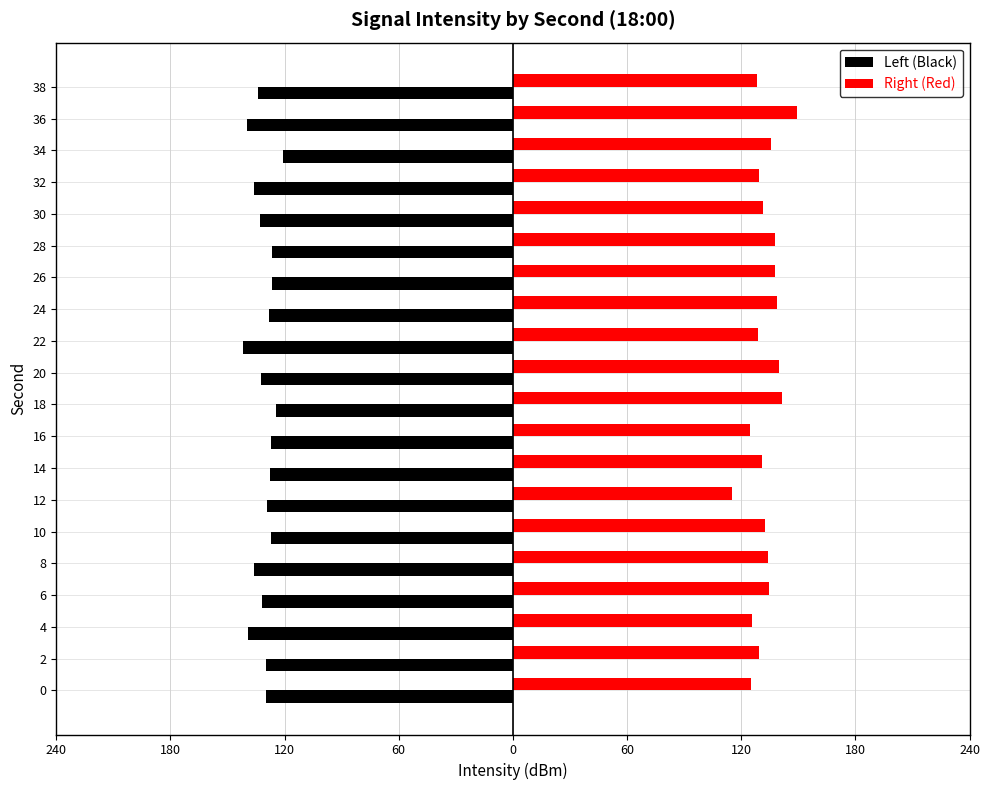

What are all the series names shown in the legend?

Left (Black), Right (Red)